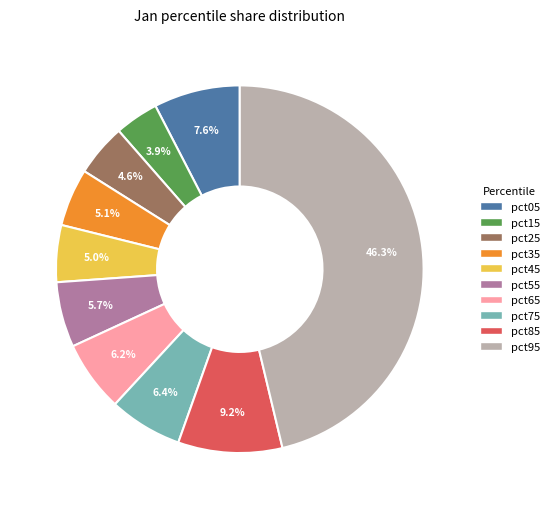

How many segments does this pie chart have?

10